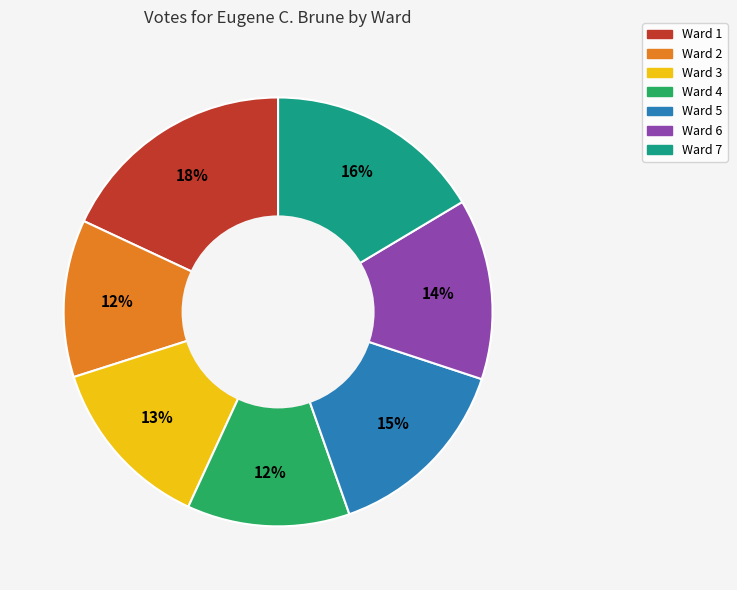

Is there a majority slice in this chart?

No